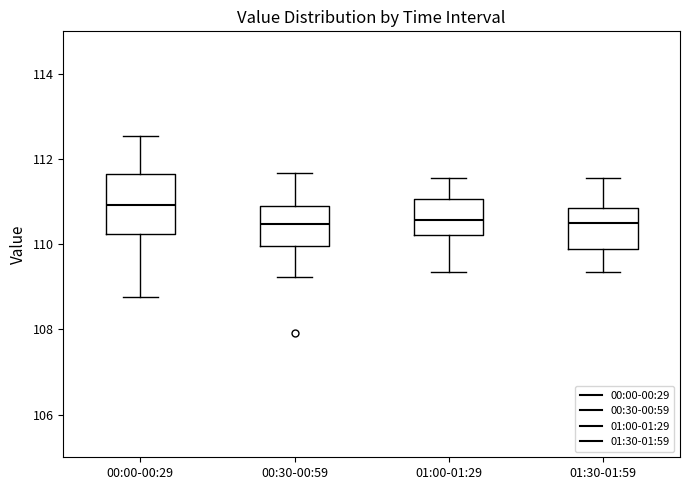

Where is the lower edge of the box for 00:00-00:29 on the y-axis? The values are not printed on the chart, so give them approximately, as read against the axis.

110.2